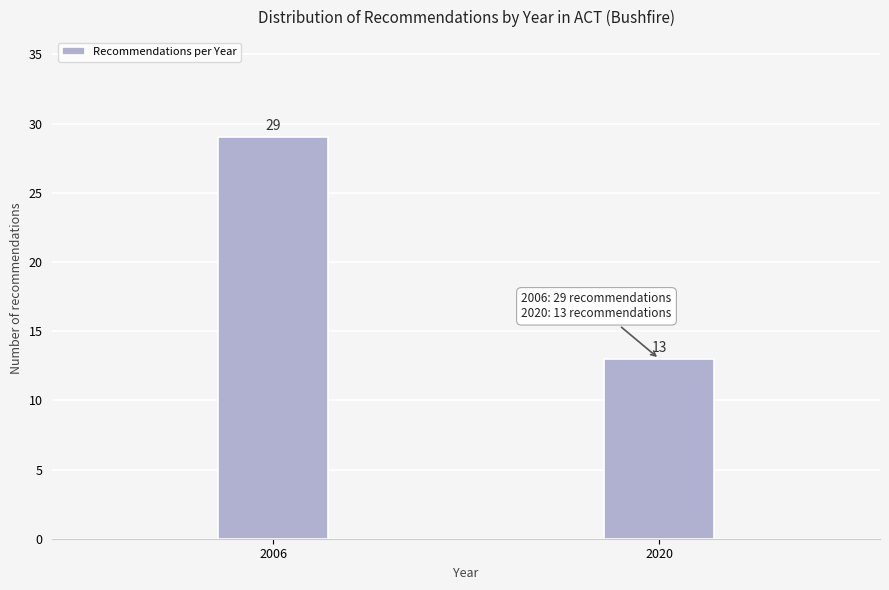

Reading left to right, transcribe all the data shown in this chart.

2006=29	2020=13